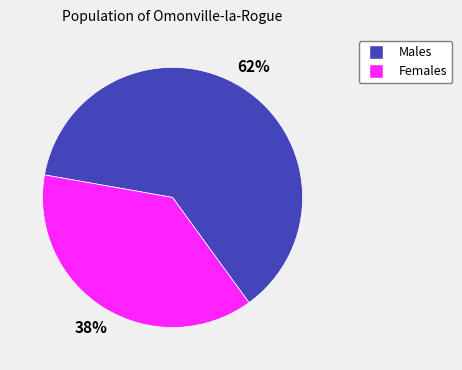

Do Females and Males together represent more than half of the pie?

Yes